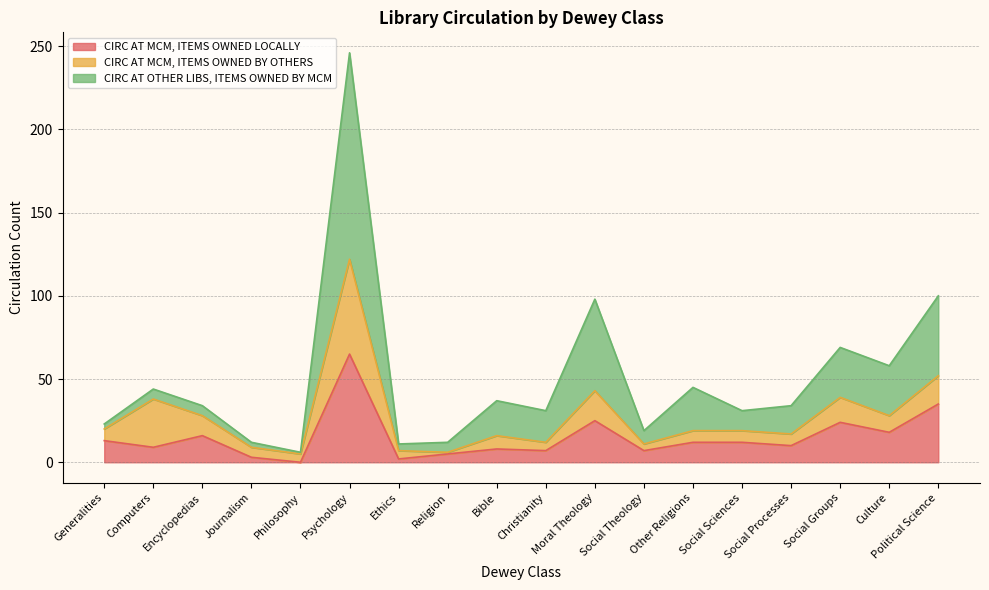

What is the total value across all series at Psychology?

246